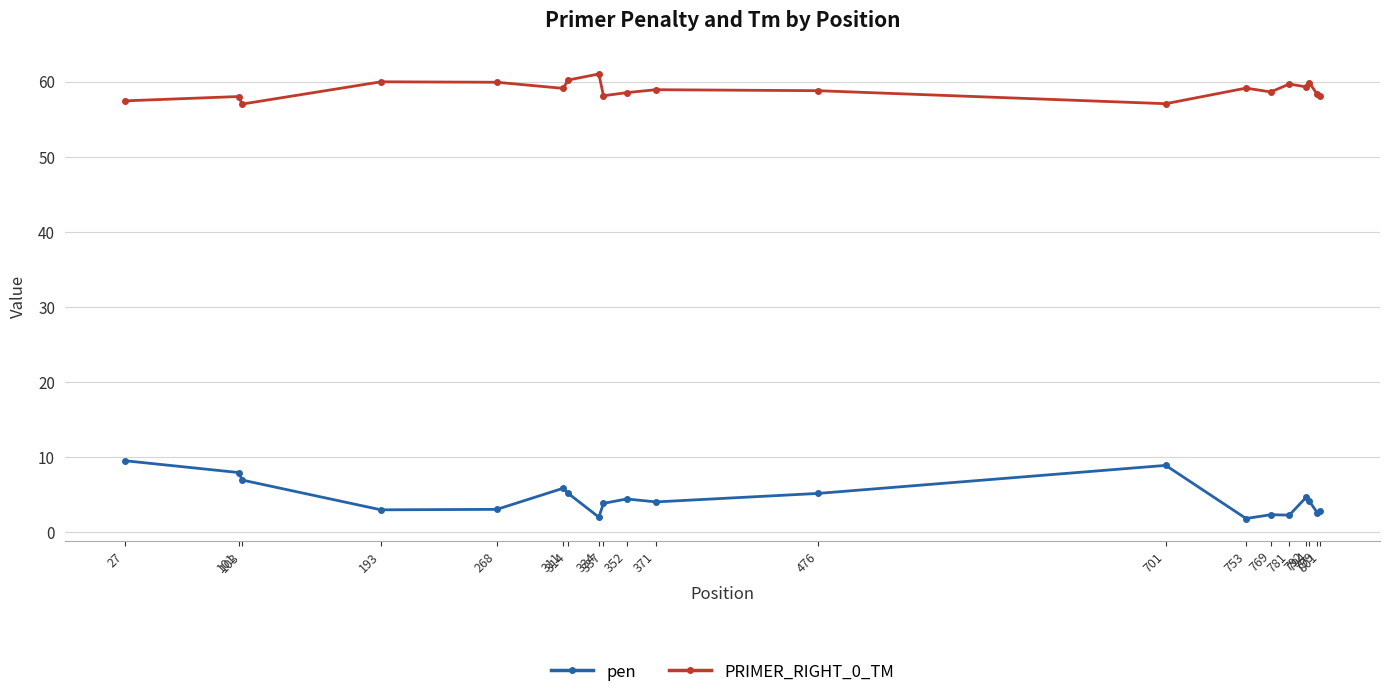

What is the lowest value of the pen series?

1.8